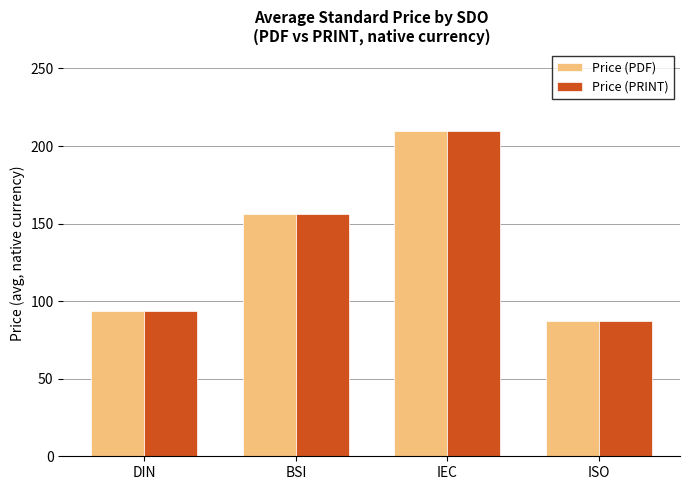

The value of Price (PRINT) at ISO is 87.2. True or false?

True